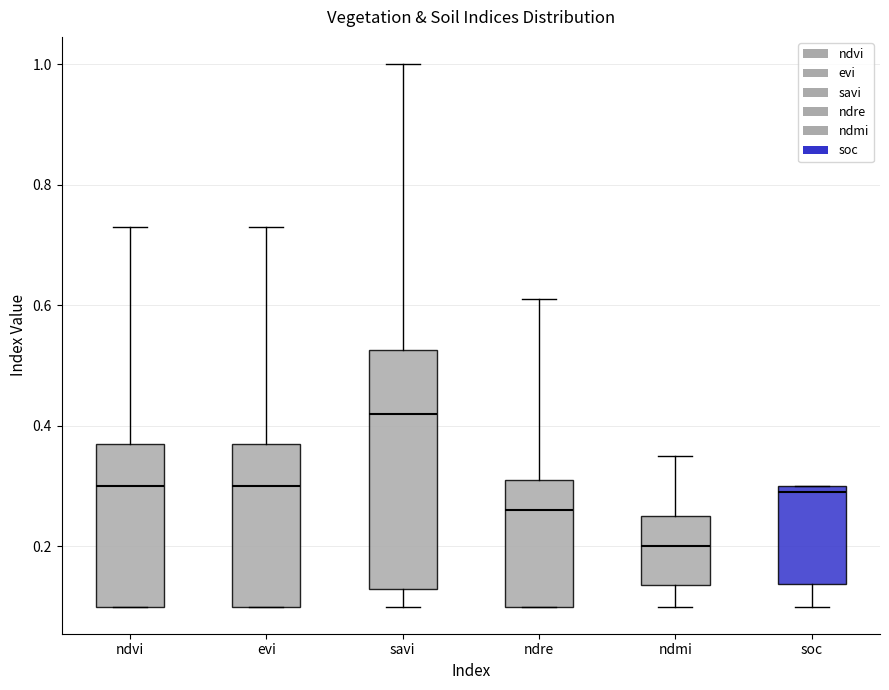

Which box has the highest median line?

savi